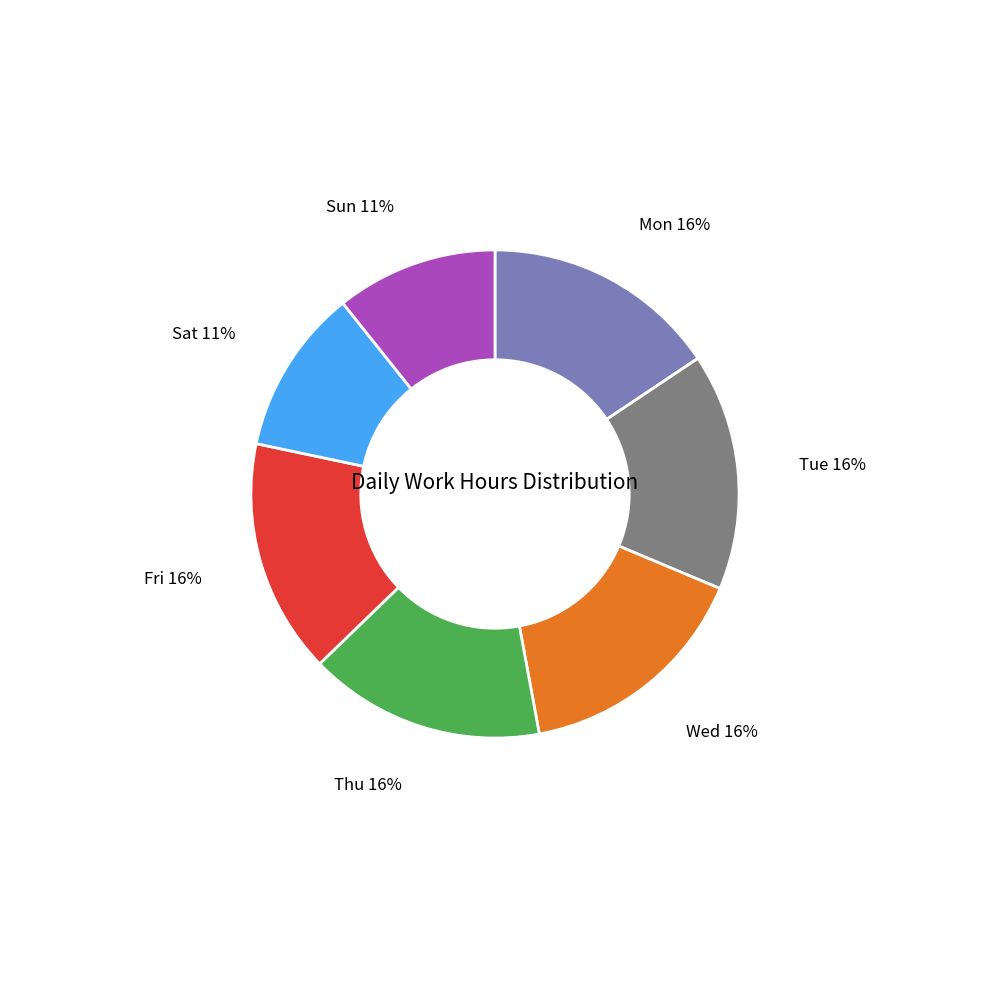

Combined, do Thu and Sun account for over 50%?

No